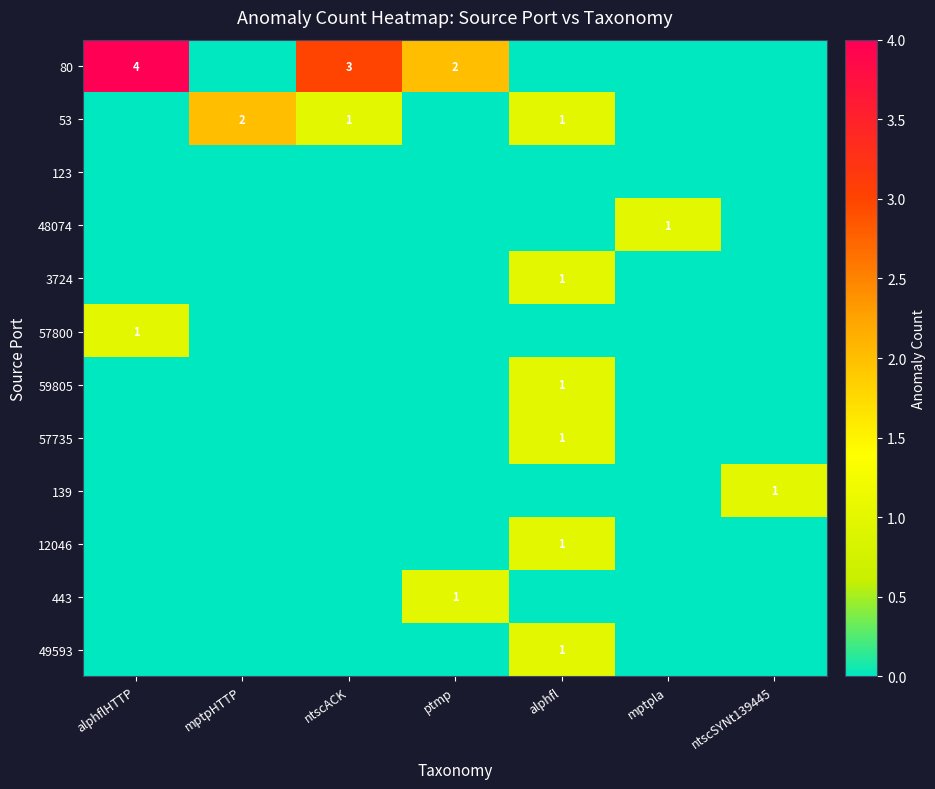

At which category is the sum across all series the highest?

alphfl